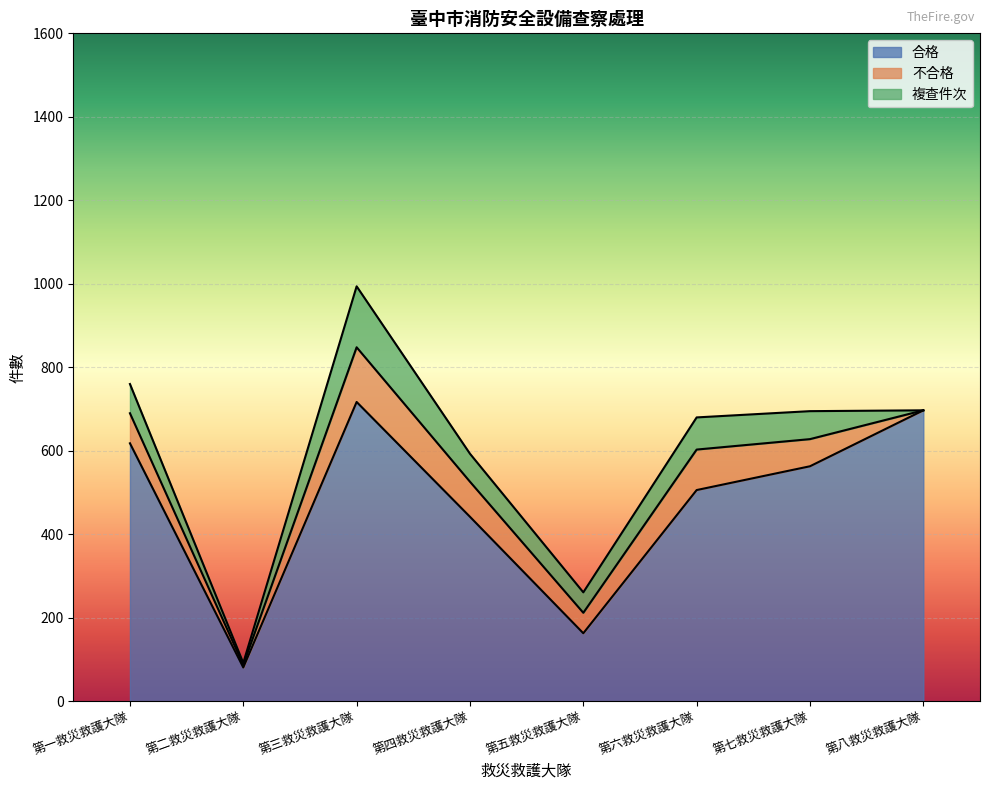

Reading left to right, transcribe all the data shown in this chart.

合格: 618	81	717	442	163	506	563	697
不合格: 72	6	131	84	49	97	65	0
複查件次: 70	5	146	67	49	77	67	0